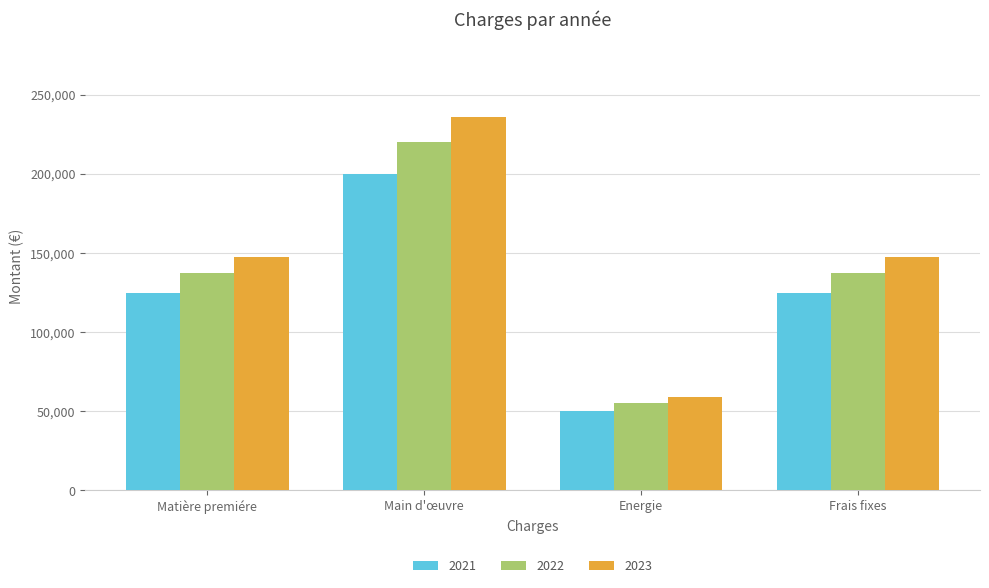

What is the difference between the maximum and minimum values in the 2023 series?

177000